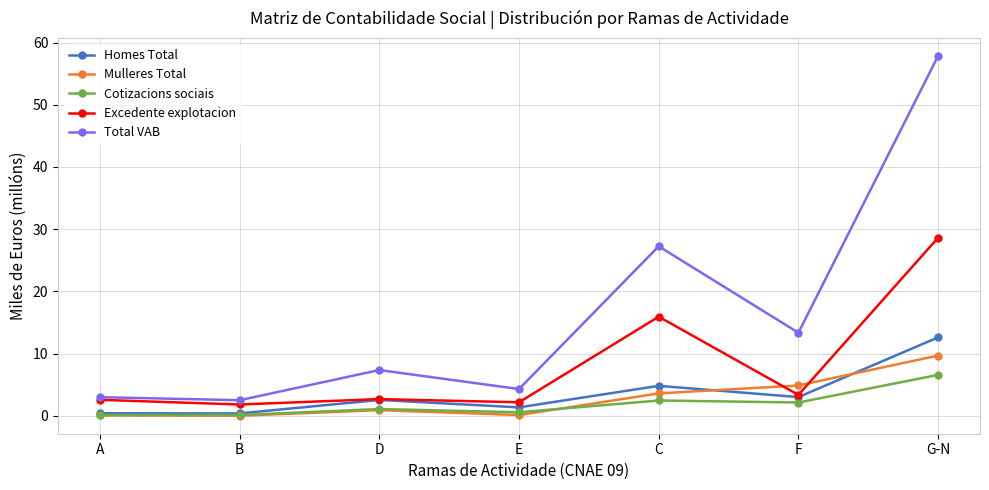

What are all the series names shown in the legend?

Homes Total, Mulleres Total, Cotizacions sociais, Excedente explotacion, Total VAB